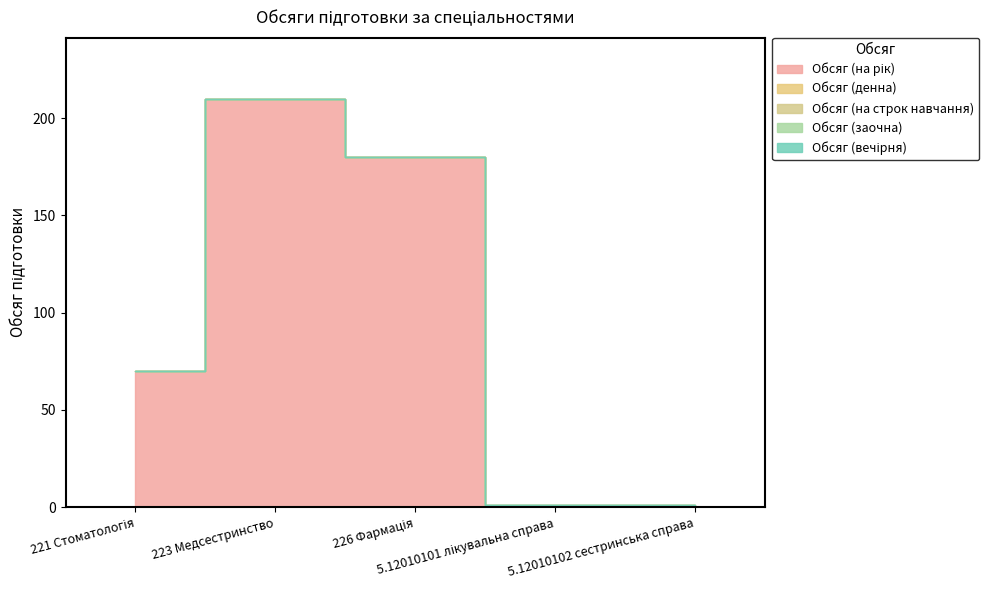

Reading right to left, transcribe all the data shown in this chart.

Обсяг (на рік): 0	0	180	210	70
Обсяг (денна): 1	1	0	0	0
Обсяг (на строк навчання): 0	0	0	0	0
Обсяг (заочна): 0	0	0	0	0
Обсяг (вечірня): 0	0	0	0	0